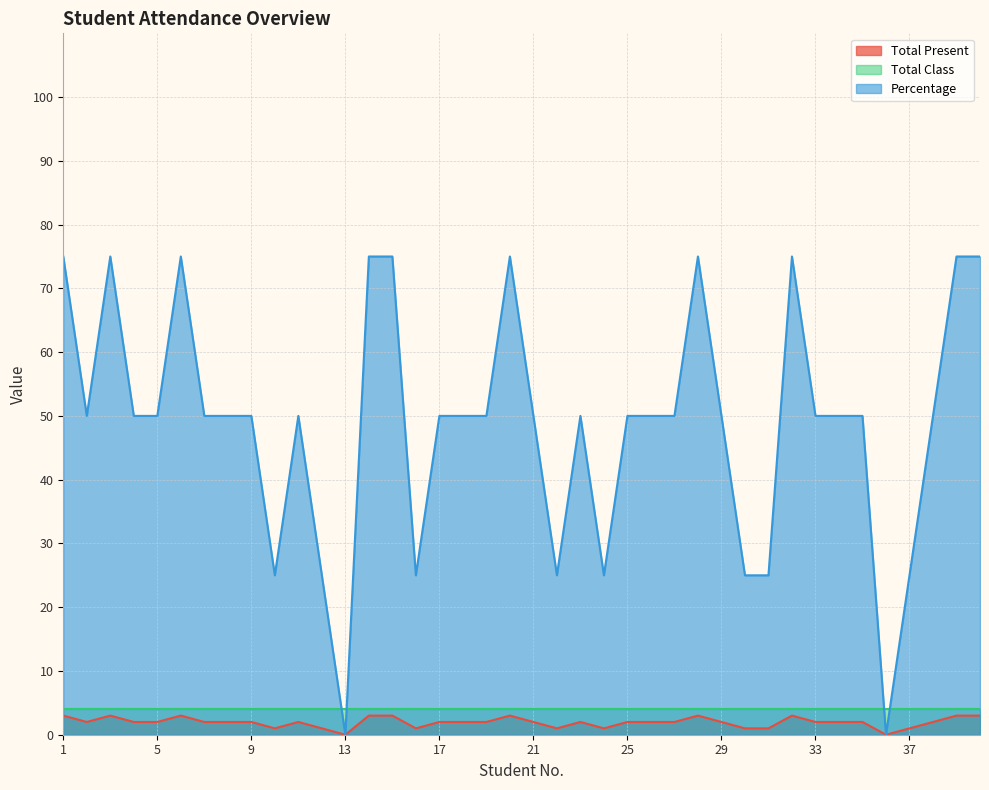

How many values in the Total Present series are below 2?

10